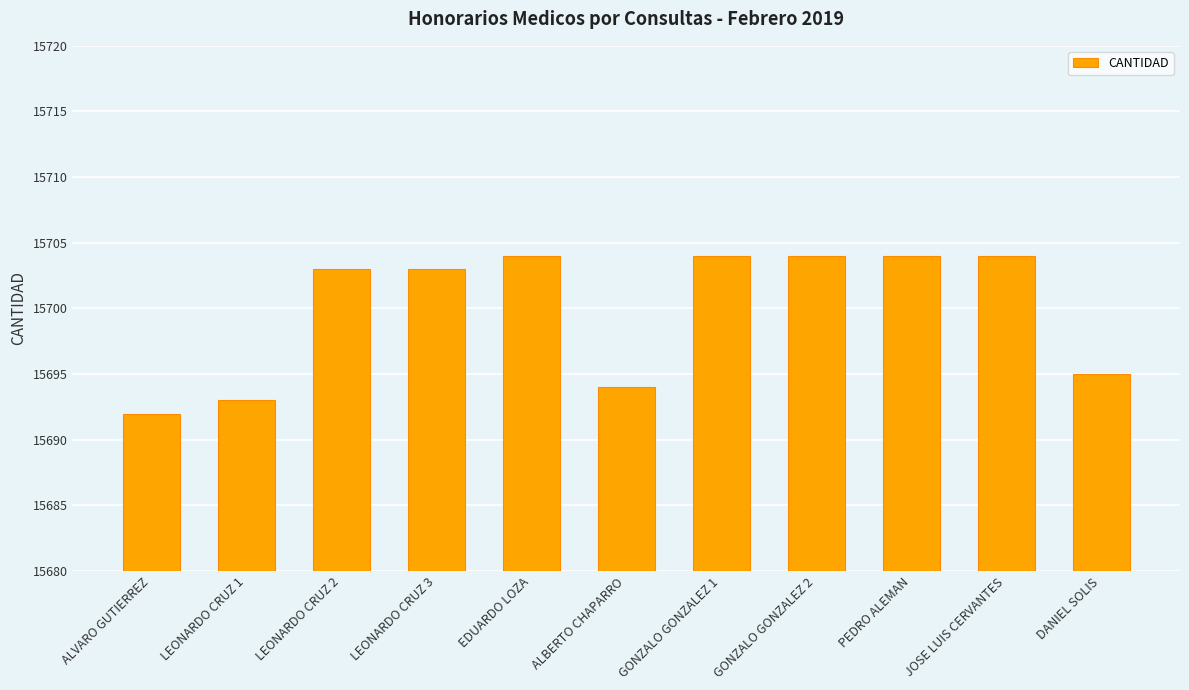

What is the ratio of the value at LEONARDO CRUZ 2 to the value at DANIEL SOLIS?

1.0